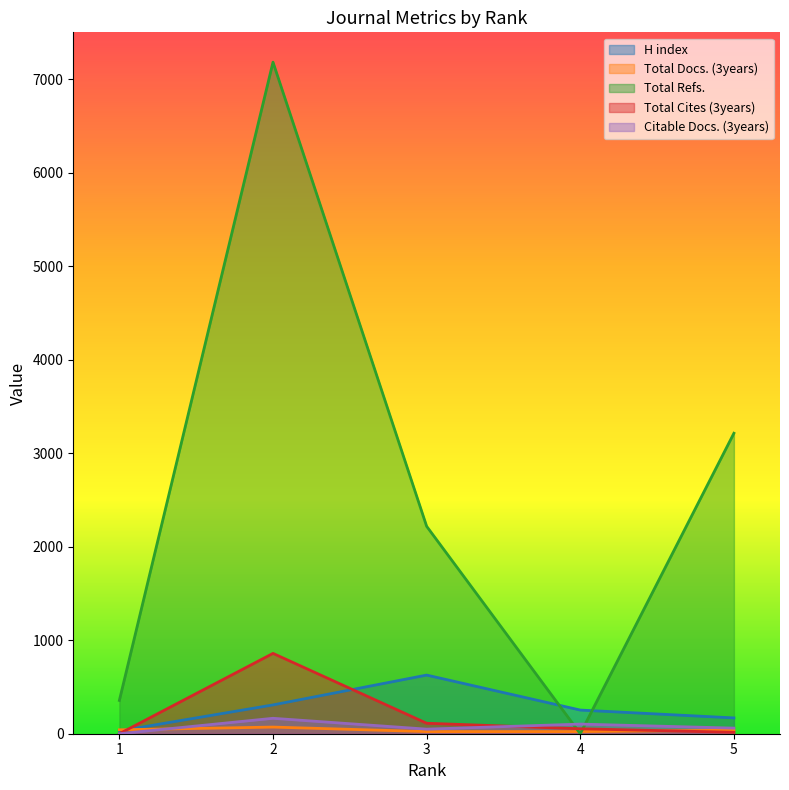

Reading left to right, extract all data points from this chart.

H index: 5=169	4=253	3=627	2=308	1=30
Total Docs. (3years): 5=38	4=23	3=23	2=71	1=42
Total Refs.: 5=3213	4=0	3=2218	2=7181	1=356
Total Cites (3years): 5=15	4=53	3=112	2=859	1=0
Citable Docs. (3years): 5=60	4=103	3=49	2=165	1=0